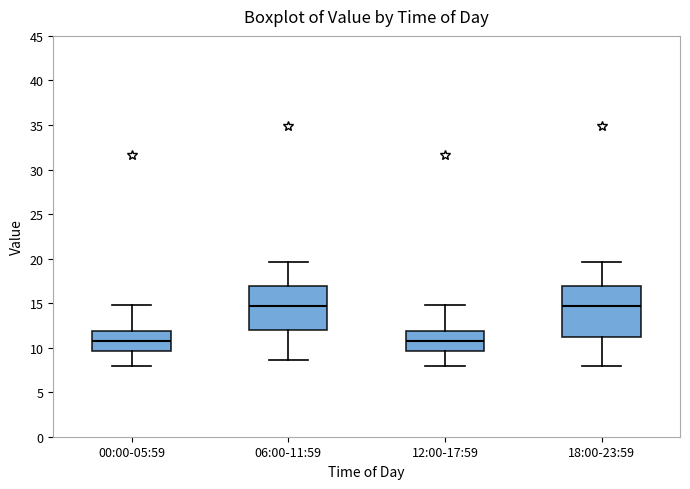

Which box is the tallest, from its lower edge to its upper edge?

18:00-23:59